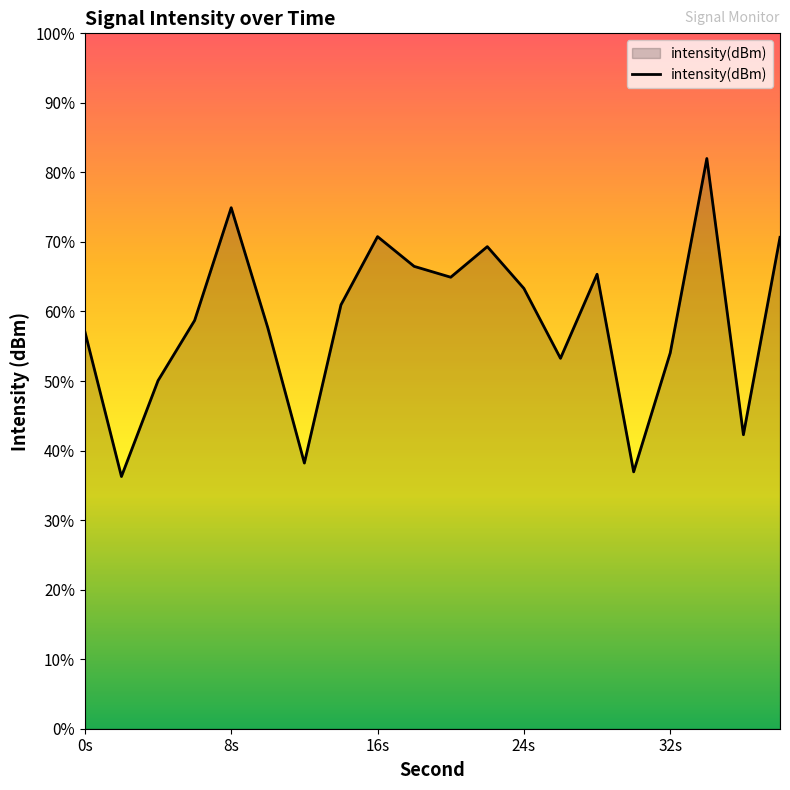

List the labels in order of value, largest first.

34, 8, 16, 38, 22, 18, 28, 20, 24, 14, 6, 10, 0, 32, 26, 4, 36, 12, 30, 2